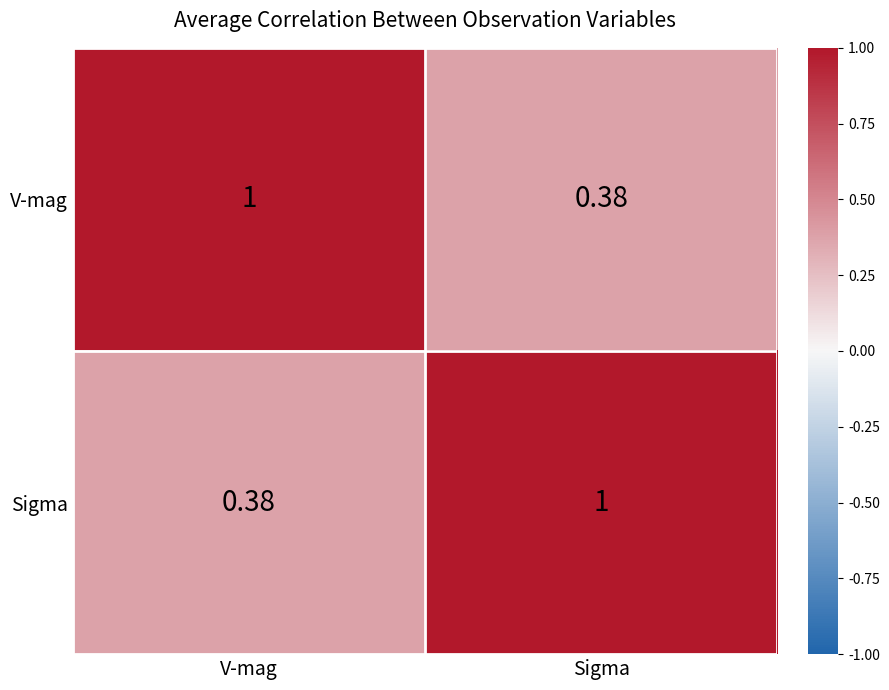

At which label does V-mag reach its peak?

V-mag